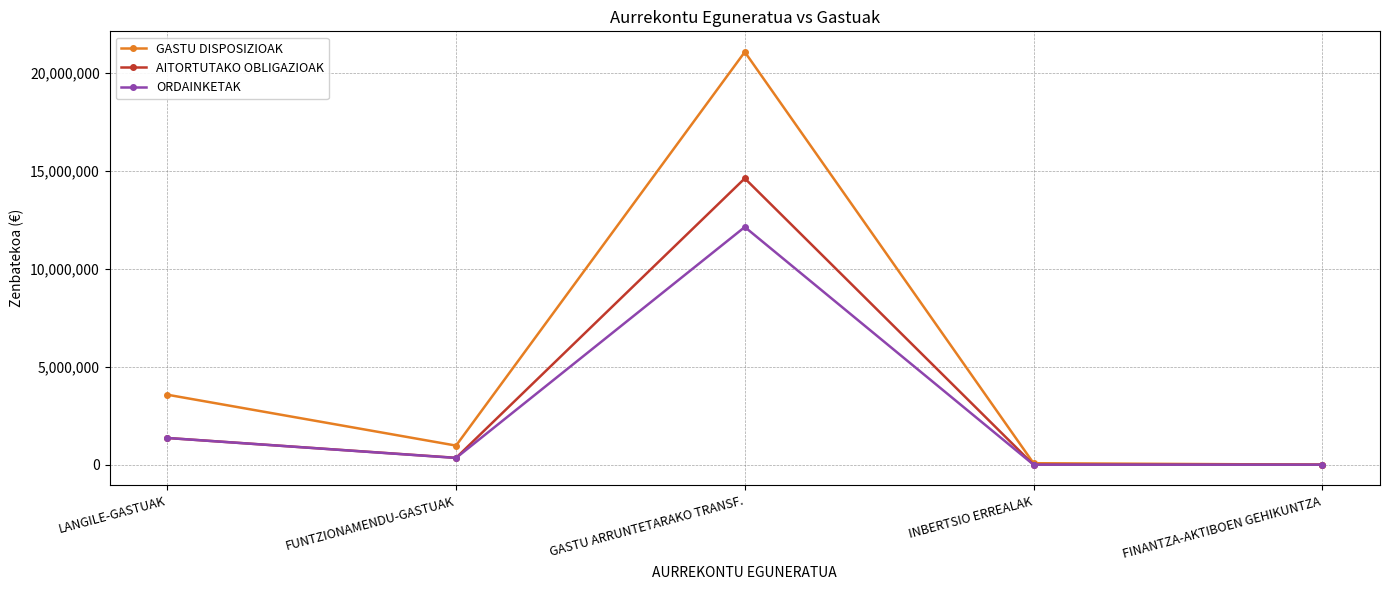

Which category has the highest value across all series?

GASTU ARRUNTETARAKO TRANSF.